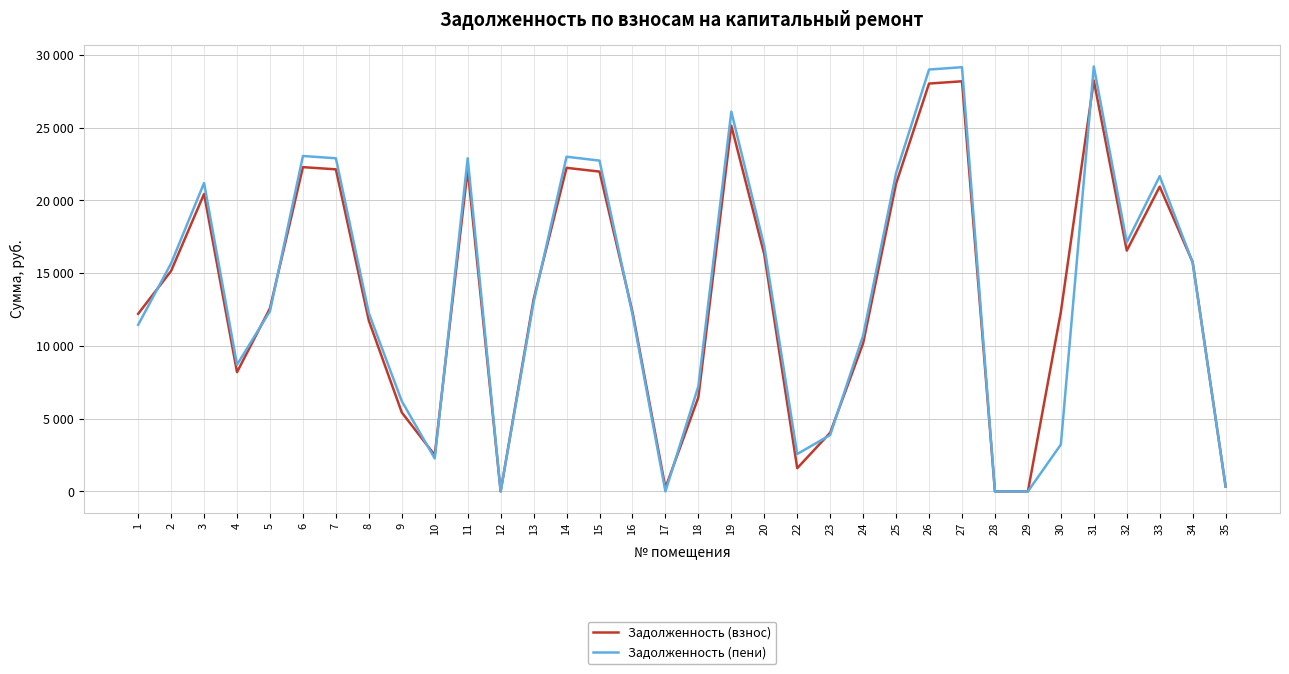

Is this an area chart (filled region under the line)?

No